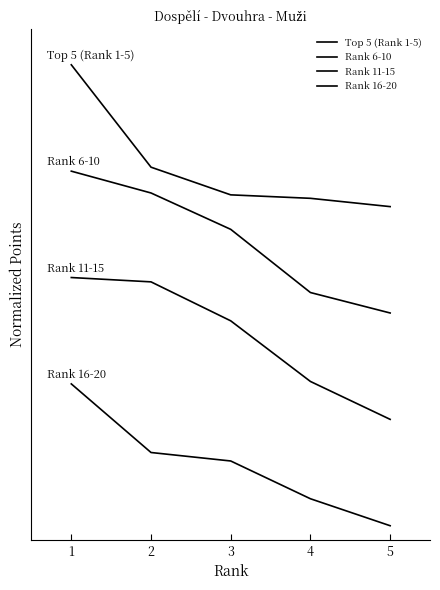

Is this an area chart (filled region under the line)?

No